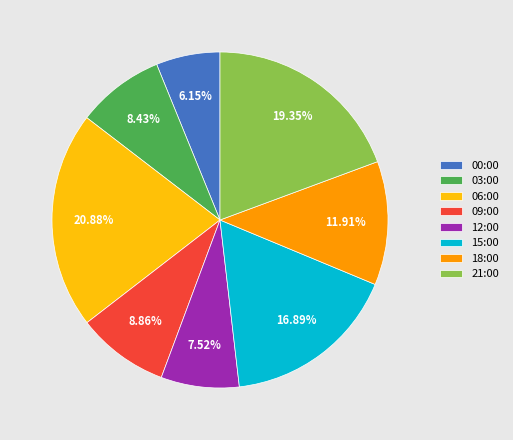

True or false: 09:00 accounts for 9% of the total.

True